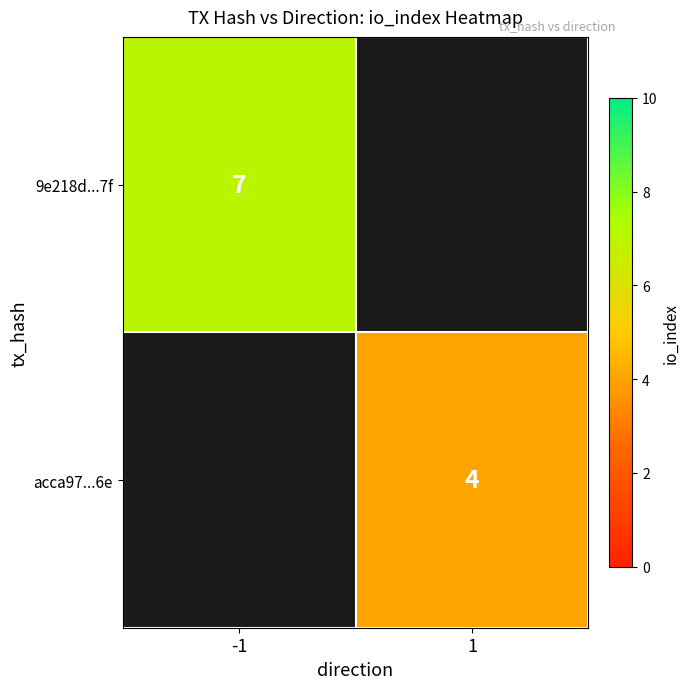

At how many categories does at least one series exceed 4?

1